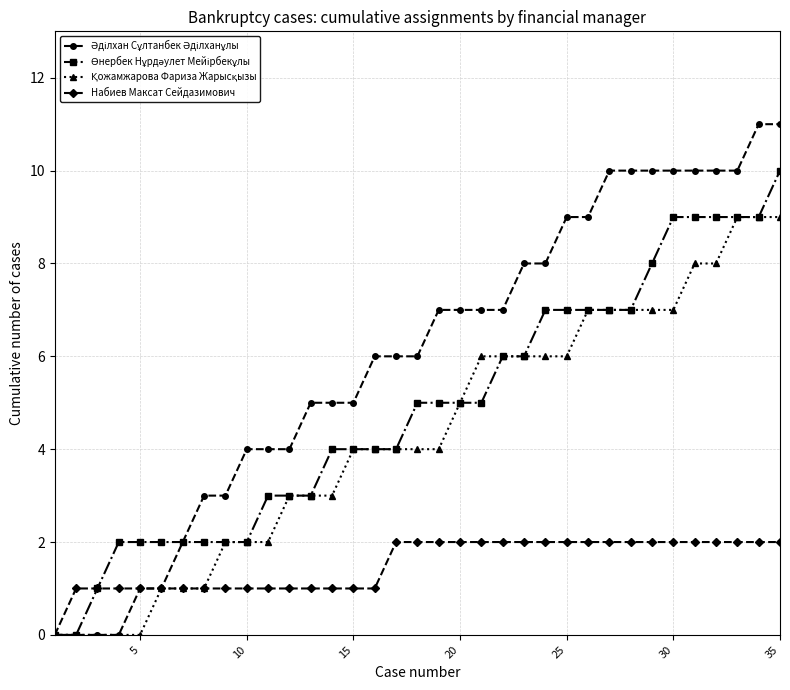

Which series has the largest total across all categories?

Әділхан Сұлтанбек Әділханұлы